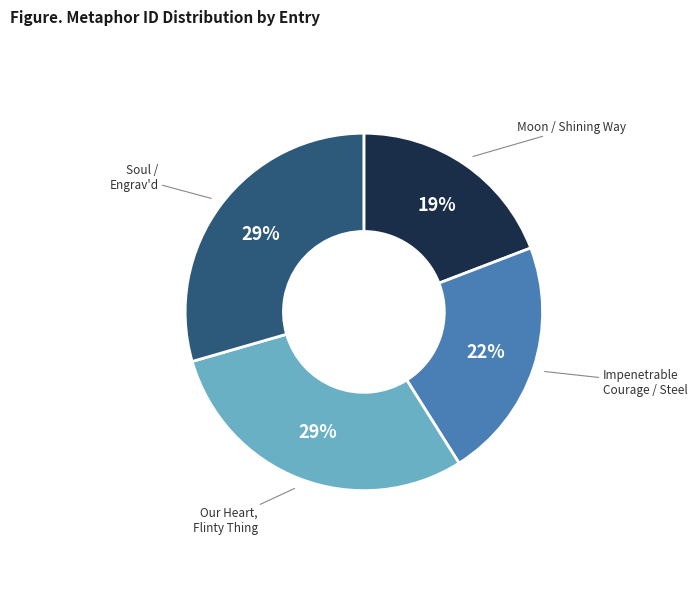

How many segments does this pie chart have?

4